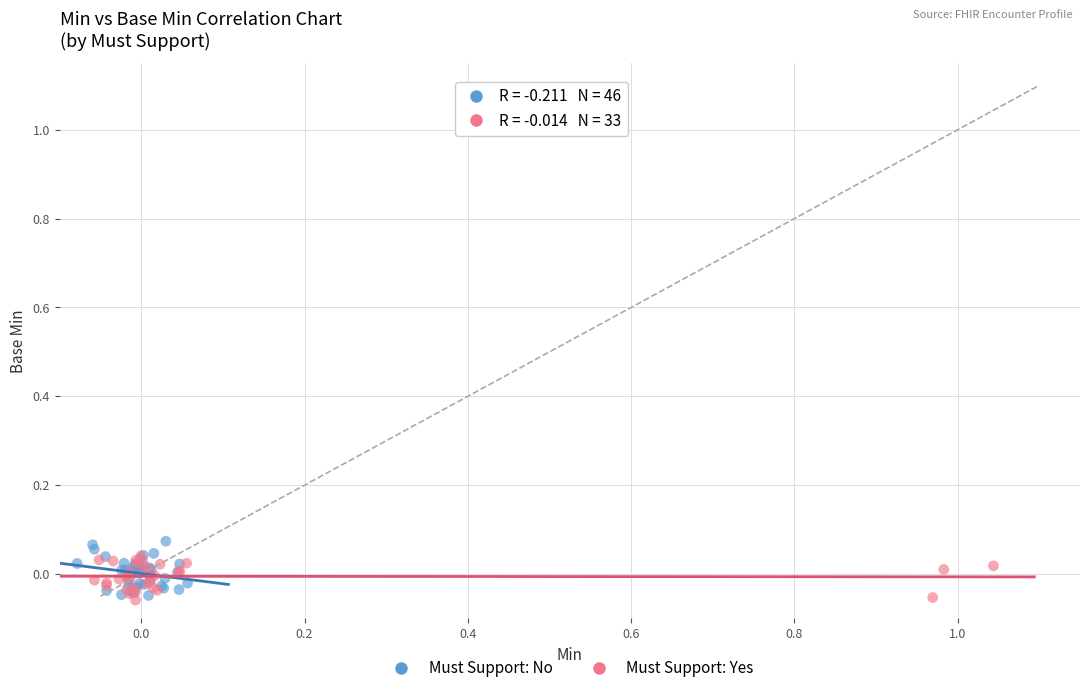

Which series contains the lowest Y value?

Must Support: Yes